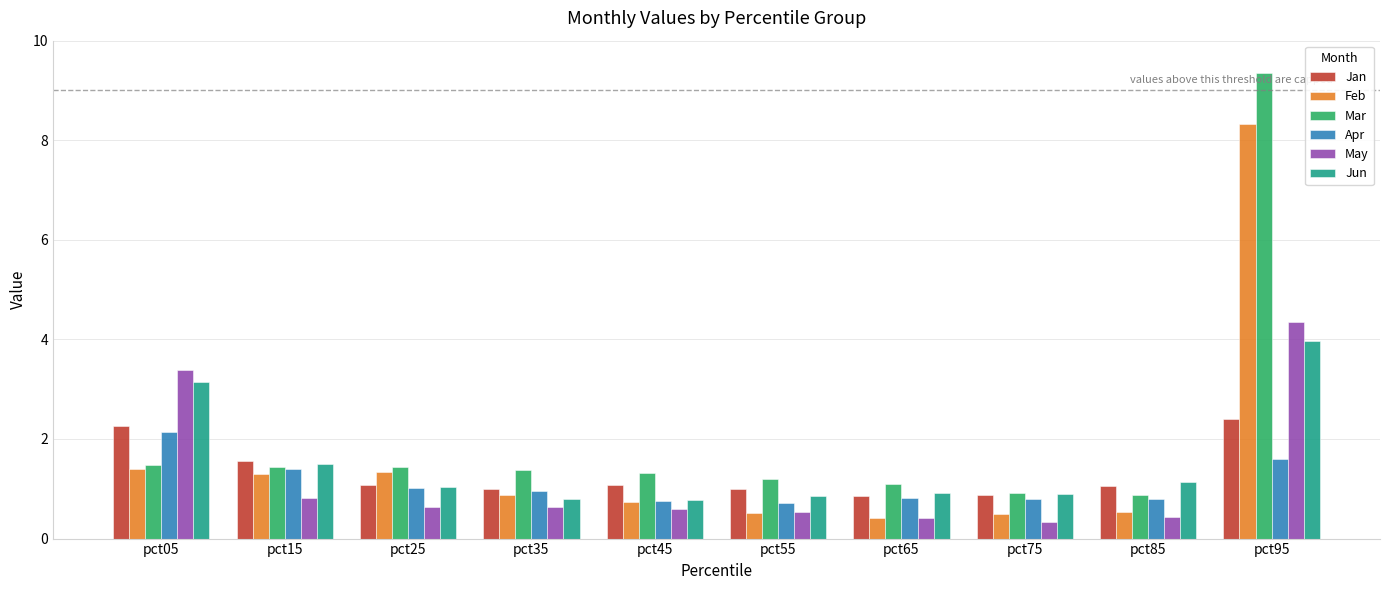

What value does the May series have at pct35?

0.6